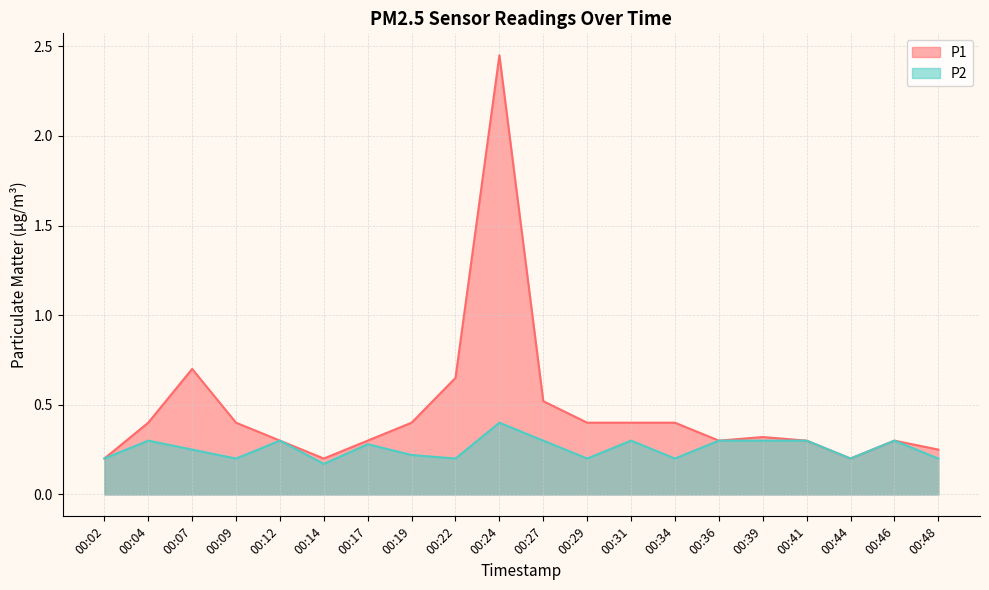

True or false: P2 and P1 cross at least once.

False